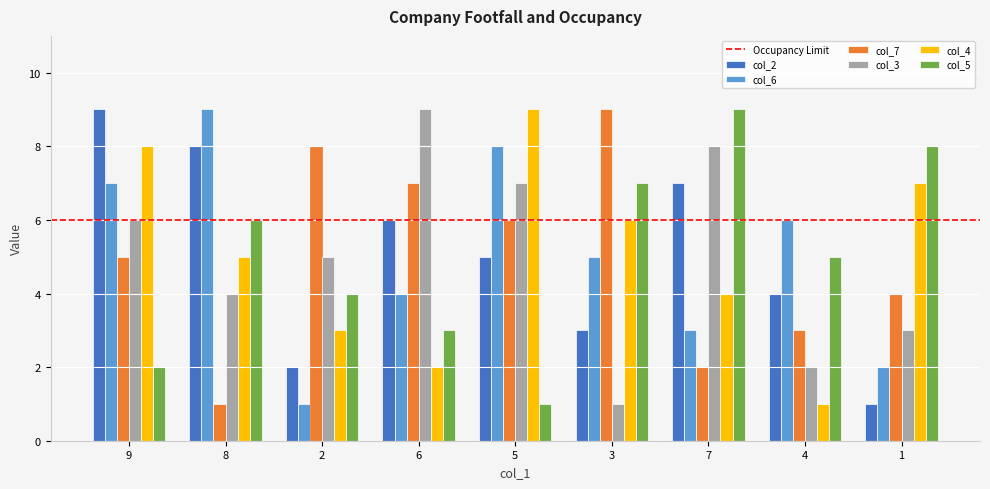

What is the label of the 4th bar from the right?

3